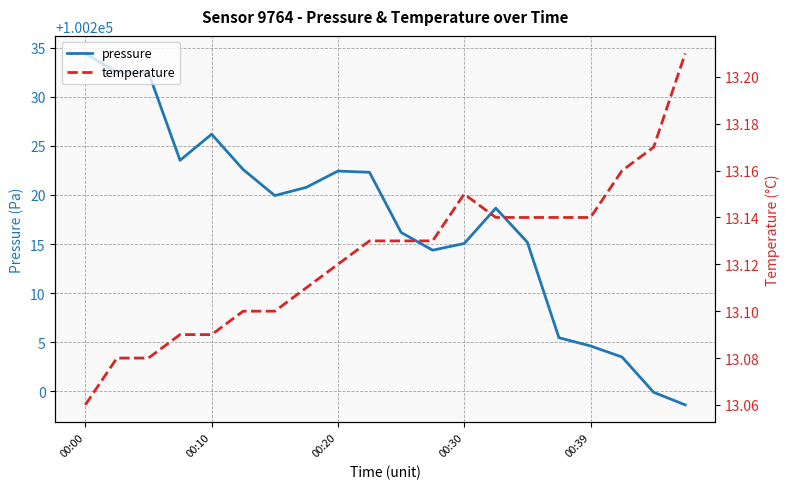

Is it true that pressure equals 100226.2 at 00:10?

True